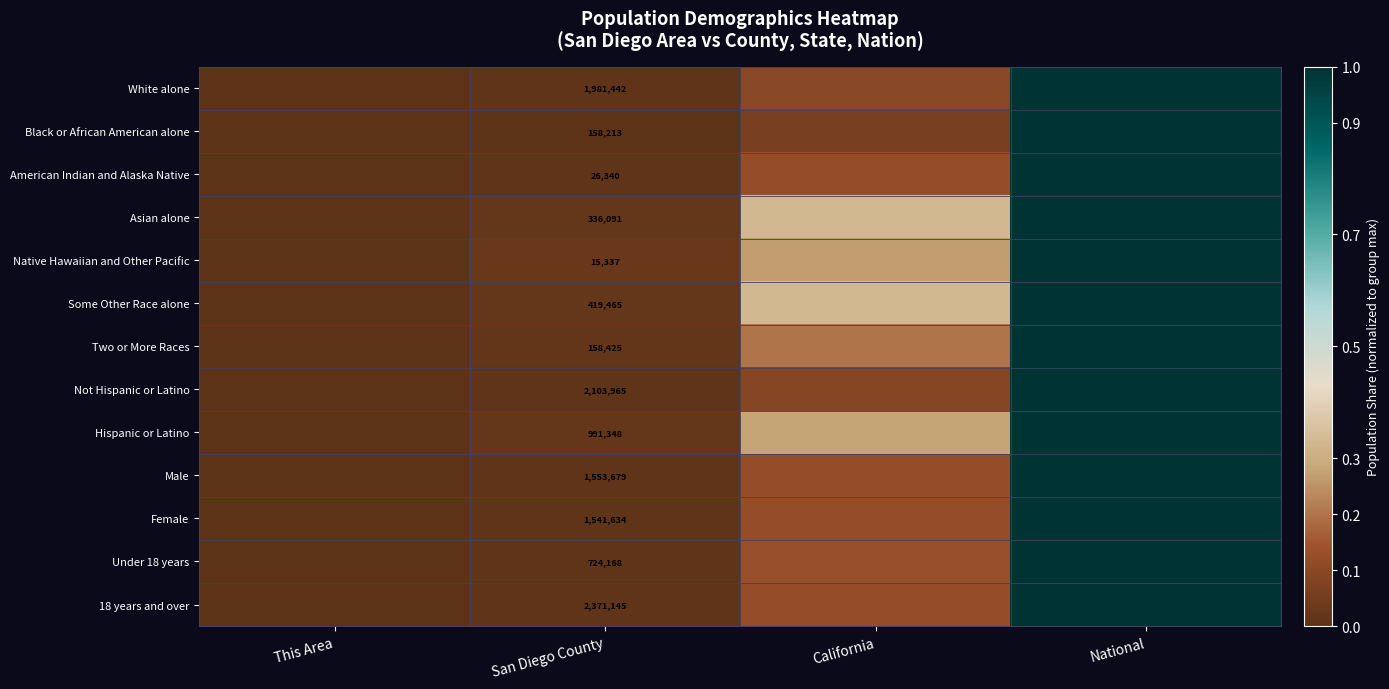

Which label corresponds to the smallest value in the chart?

This Area